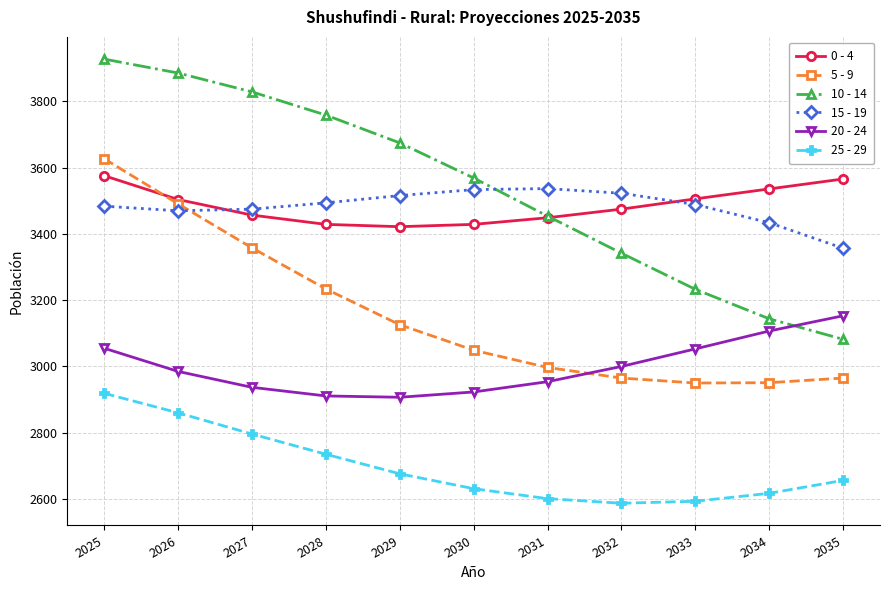

Which category has the highest value in the 5 - 9 series?

2025